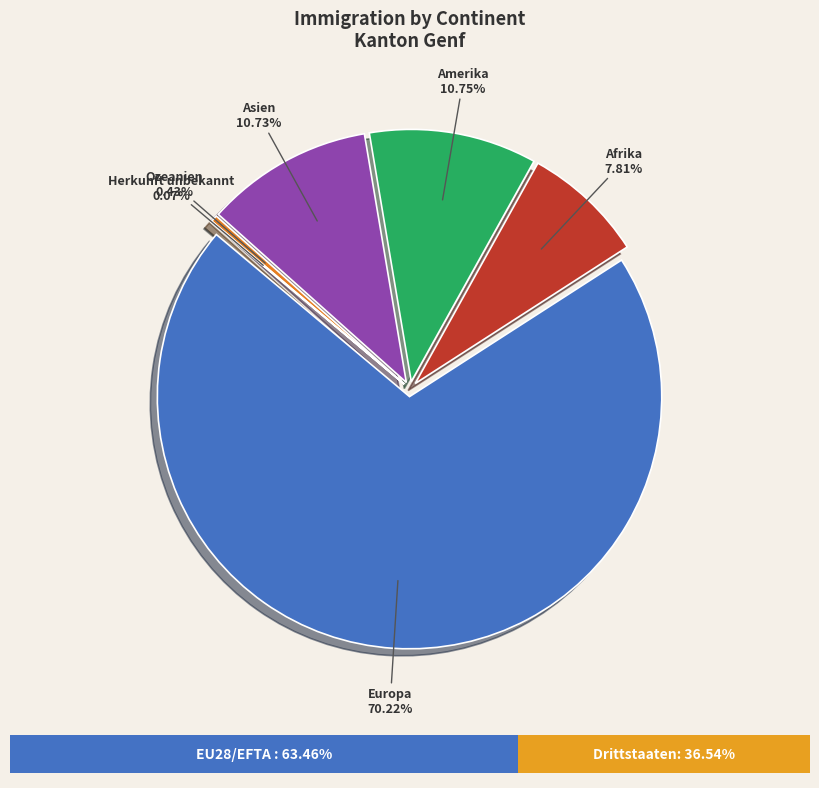

Which category has the biggest portion of the pie?

Europa